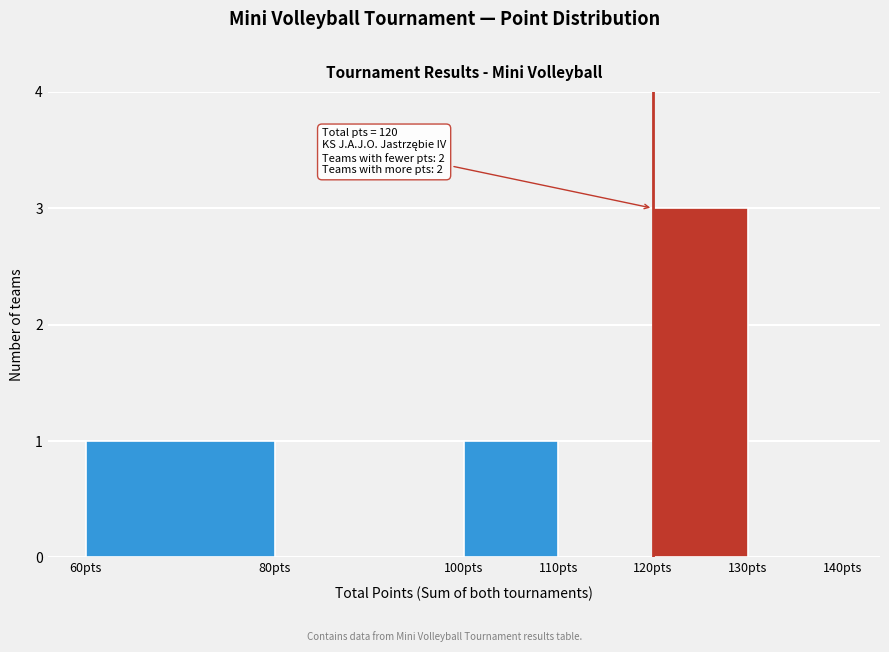

Which range on the x-axis has the tallest bar?

120 to 130